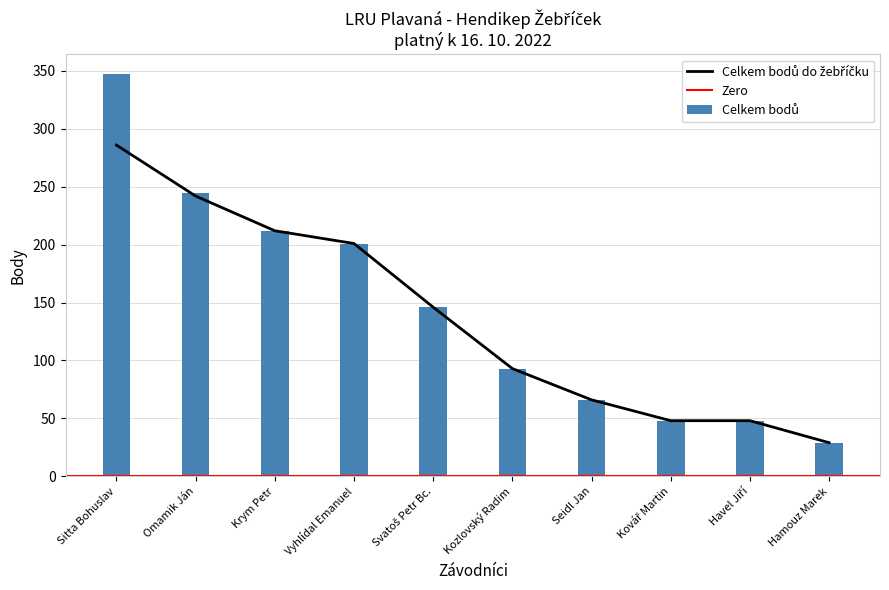

Where does the Celkem bodů do žebříčku series first go above 146?

Sitta Bohuslav